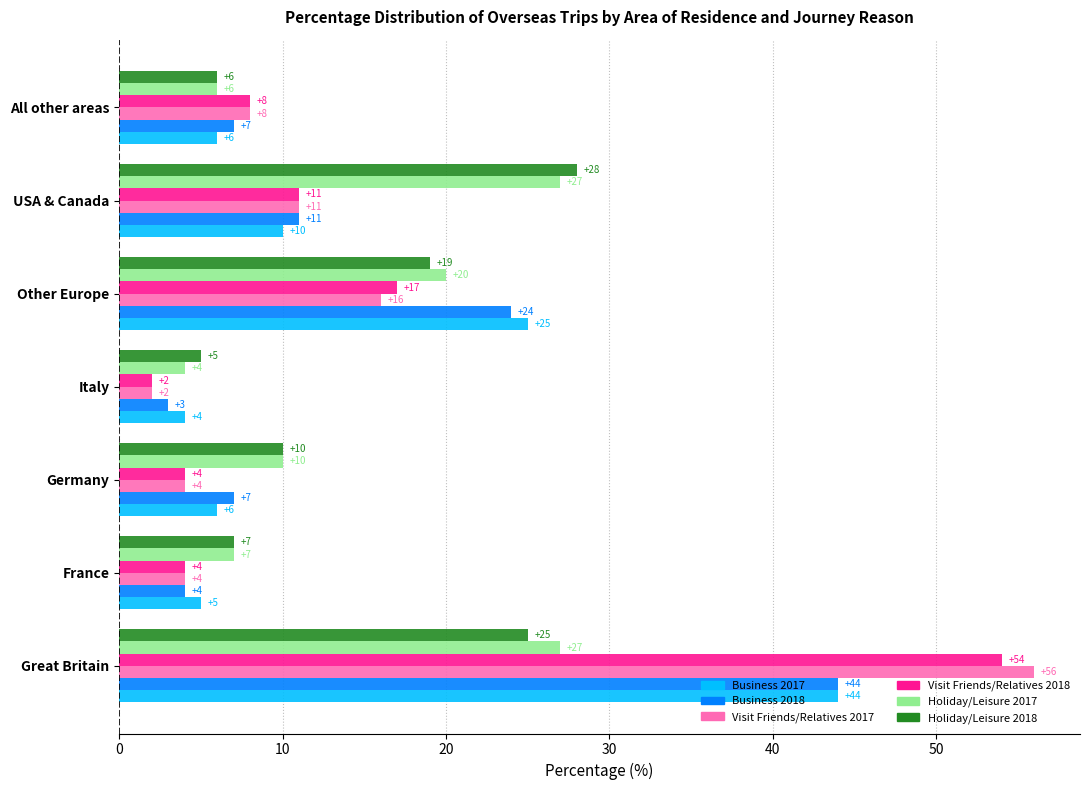

Which series has the largest range (max minus min)?

Visit Friends/Relatives 2017